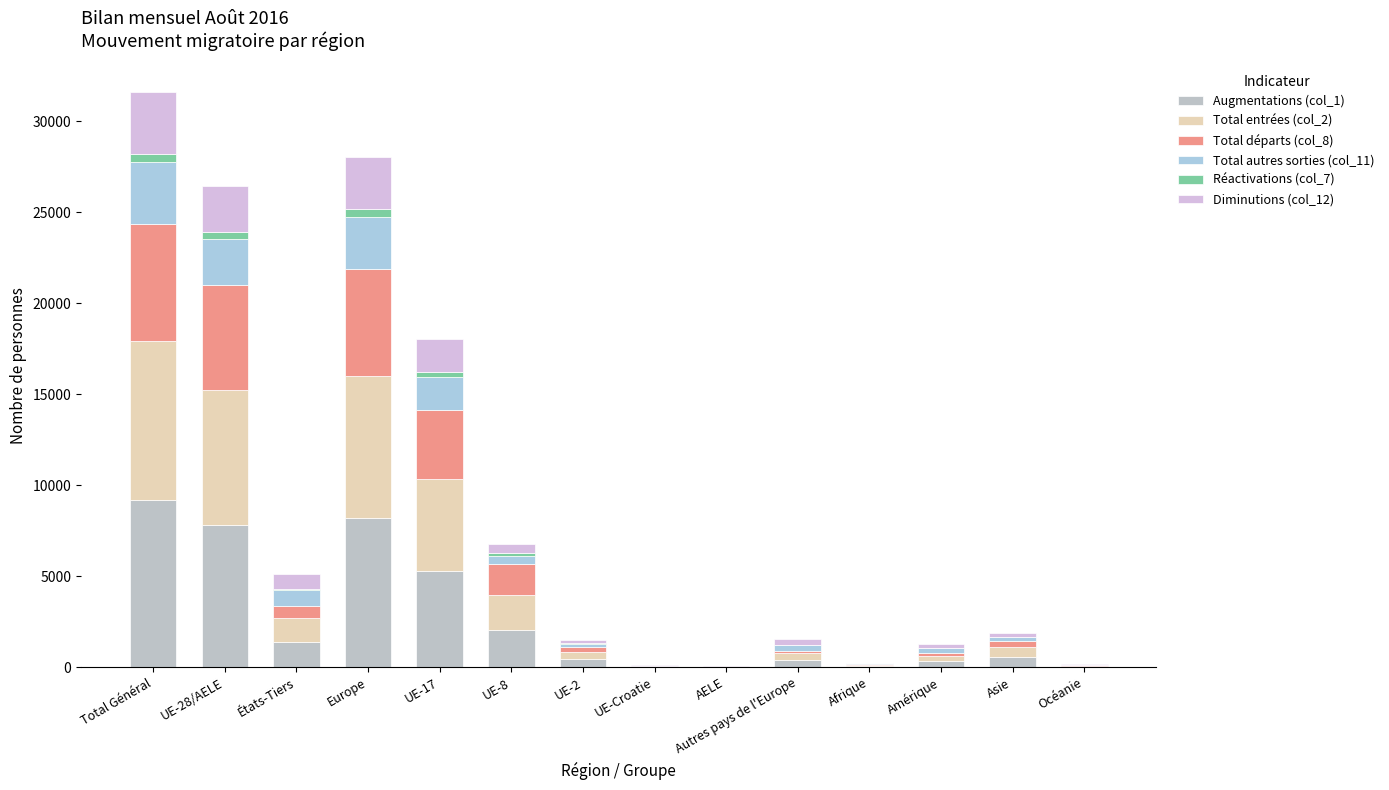

Does the chart contain stacked bars?

Yes